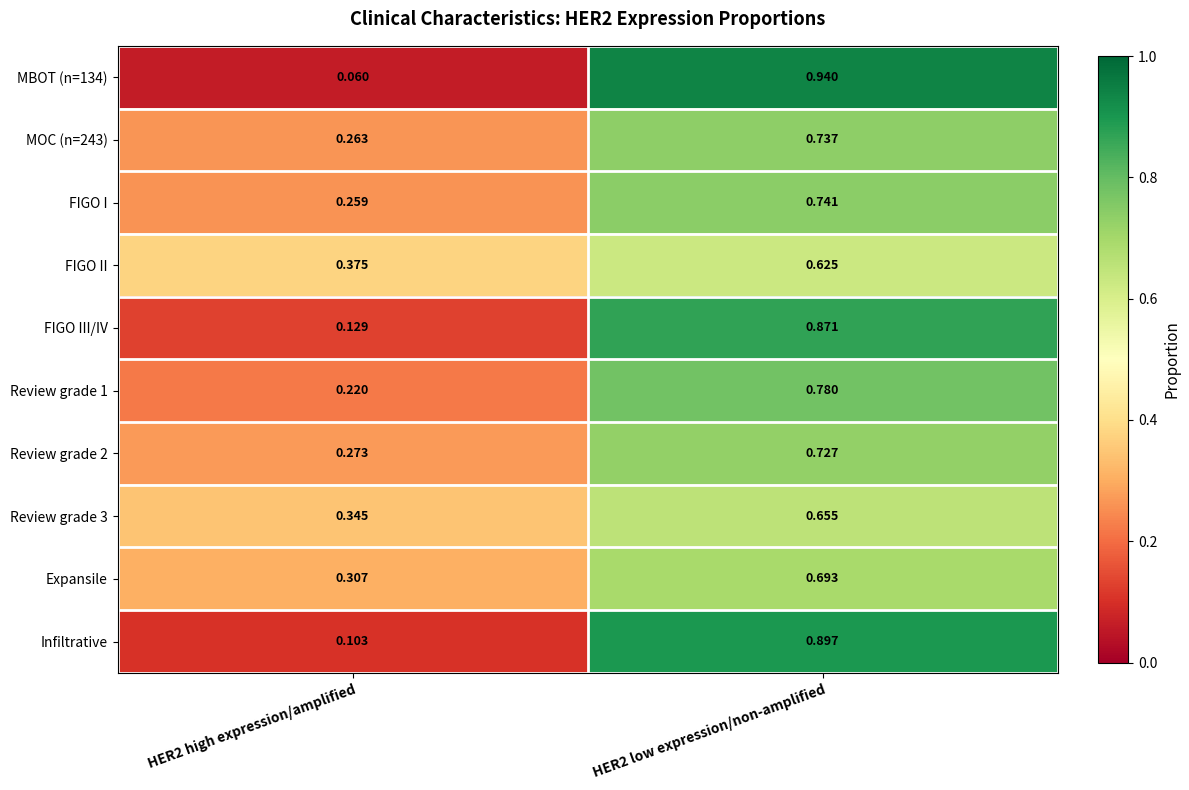

Is the value of MOC (n=243) at HER2 low expression/non-amplified greater than the value of Review grade 3 at HER2 low expression/non-amplified?

Yes